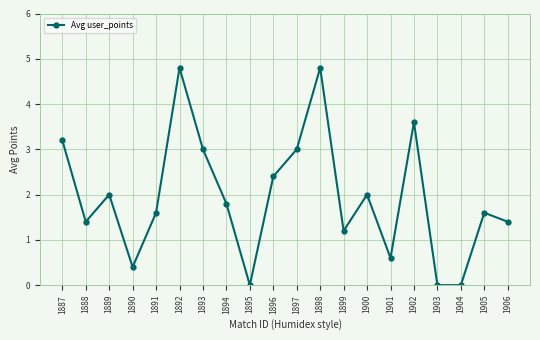

How many categories are shown in the chart?

20